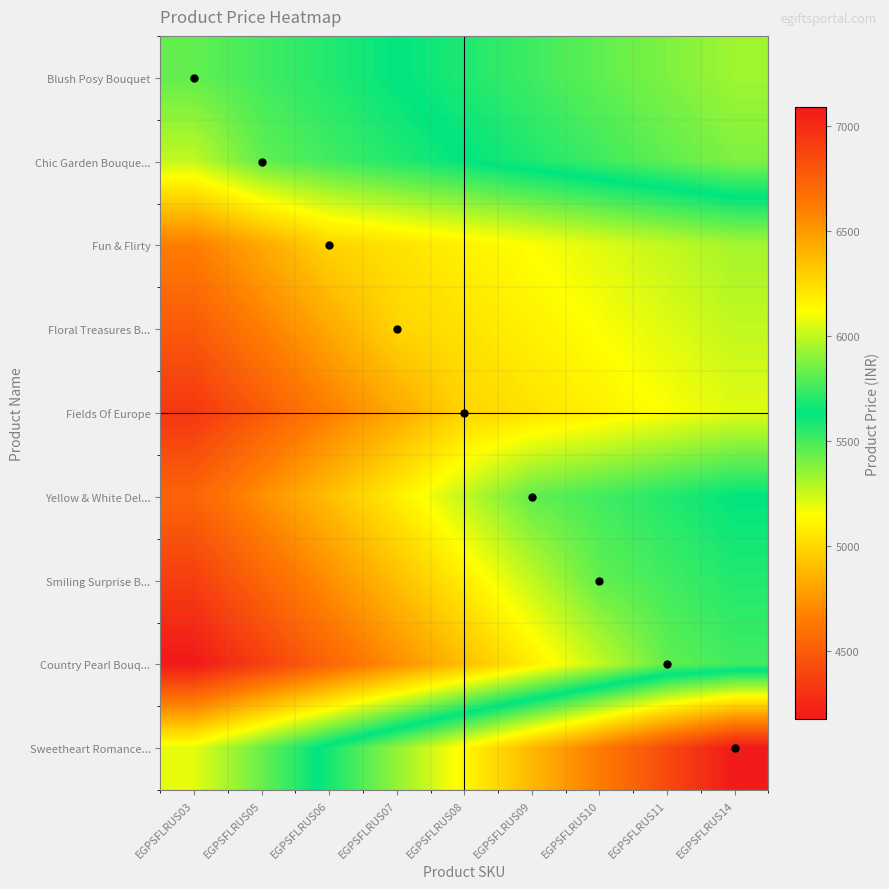

Reading left to right, list all the values displayed in this chart.

Blush Posy Bouquet: EGPSFLRUS03=5450.0	EGPSFLRUS05=5510.6	EGPSFLRUS06=5571.1	EGPSFLRUS07=5631.7	EGPSFLRUS08=5692.2	EGPSFLRUS09=5752.8	EGPSFLRUS10=5813.3	EGPSFLRUS11=5873.9	EGPSFLRUS14=5934.4
Chic Garden Bouque...: EGPSFLRUS03=5268.3	EGPSFLRUS05=5450.0	EGPSFLRUS06=5510.6	EGPSFLRUS07=5571.1	EGPSFLRUS08=5631.7	EGPSFLRUS09=5692.2	EGPSFLRUS10=5752.8	EGPSFLRUS11=5813.3	EGPSFLRUS14=5873.9
Fun & Flirty: EGPSFLRUS03=4657.3	EGPSFLRUS05=4823.7	EGPSFLRUS06=4990.0	EGPSFLRUS07=5045.4	EGPSFLRUS08=5100.9	EGPSFLRUS09=5156.3	EGPSFLRUS10=5211.8	EGPSFLRUS11=5267.2	EGPSFLRUS14=5322.7
Floral Treasures B...: EGPSFLRUS03=4491.0	EGPSFLRUS05=4657.3	EGPSFLRUS06=4823.7	EGPSFLRUS07=4990.0	EGPSFLRUS08=5045.4	EGPSFLRUS09=5100.9	EGPSFLRUS10=5156.3	EGPSFLRUS11=5211.8	EGPSFLRUS14=5267.2
Fields Of Europe: EGPSFLRUS03=4324.7	EGPSFLRUS05=4491.0	EGPSFLRUS06=4657.3	EGPSFLRUS07=4823.7	EGPSFLRUS08=4990.0	EGPSFLRUS09=5045.4	EGPSFLRUS10=5100.9	EGPSFLRUS11=5156.3	EGPSFLRUS14=5211.8
Yellow & White Del...: EGPSFLRUS03=4541.7	EGPSFLRUS05=4723.3	EGPSFLRUS06=4905.0	EGPSFLRUS07=5086.7	EGPSFLRUS08=5268.3	EGPSFLRUS09=5450.0	EGPSFLRUS10=5510.6	EGPSFLRUS11=5571.1	EGPSFLRUS14=5631.7
Smiling Surprise B...: EGPSFLRUS03=4360.0	EGPSFLRUS05=4541.7	EGPSFLRUS06=4723.3	EGPSFLRUS07=4905.0	EGPSFLRUS08=5086.7	EGPSFLRUS09=5268.3	EGPSFLRUS10=5450.0	EGPSFLRUS11=5510.6	EGPSFLRUS14=5571.1
Country Pearl Bouq...: EGPSFLRUS03=4178.3	EGPSFLRUS05=4360.0	EGPSFLRUS06=4541.7	EGPSFLRUS07=4723.3	EGPSFLRUS08=4905.0	EGPSFLRUS09=5086.7	EGPSFLRUS10=5268.3	EGPSFLRUS11=5450.0	EGPSFLRUS14=5510.6
Sweetheart Romance...: EGPSFLRUS03=5199.3	EGPSFLRUS05=5435.7	EGPSFLRUS06=5672.0	EGPSFLRUS07=5908.3	EGPSFLRUS08=6144.7	EGPSFLRUS09=6381.0	EGPSFLRUS10=6617.3	EGPSFLRUS11=6853.7	EGPSFLRUS14=7090.0